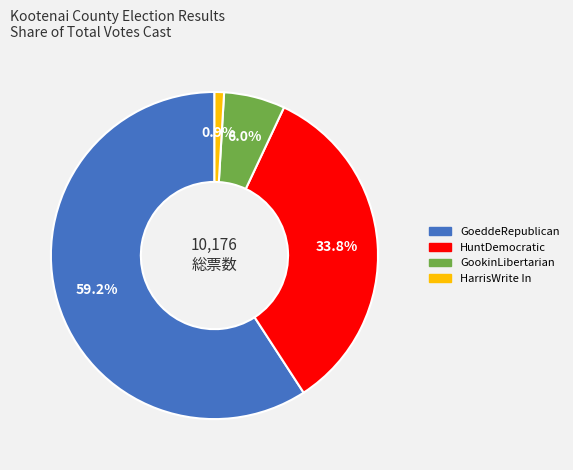

Does any single category account for the majority?

Yes